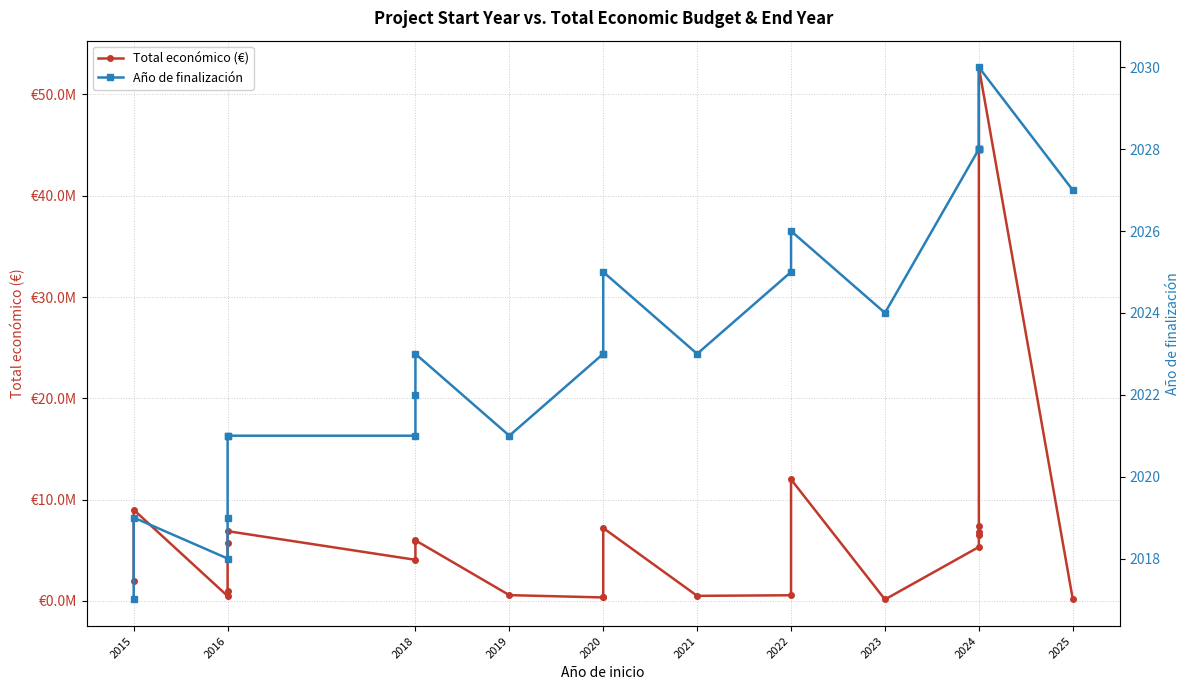

How many lines are shown in the chart?

2